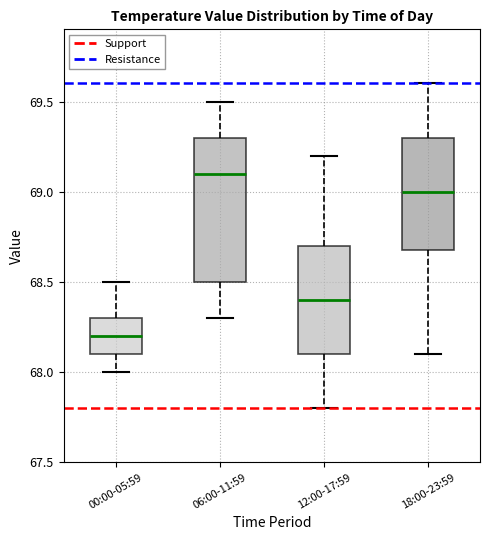

Reading left to right, read every box against the y-axis: the position of its median line, the range the box covers, and the ends of its whiskers. The values are not printed on the chart, so give them approximately, as read against the axis.

00:00-05:59: median 68.2, box 68.1 to 68.3, whiskers 68.0 to 68.5
06:00-11:59: median 69.1, box 68.5 to 69.3, whiskers 68.3 to 69.5
12:00-17:59: median 68.4, box 68.1 to 68.7, whiskers 67.8 to 69.2
18:00-23:59: median 69.0, box 68.7 to 69.3, whiskers 68.1 to 69.6